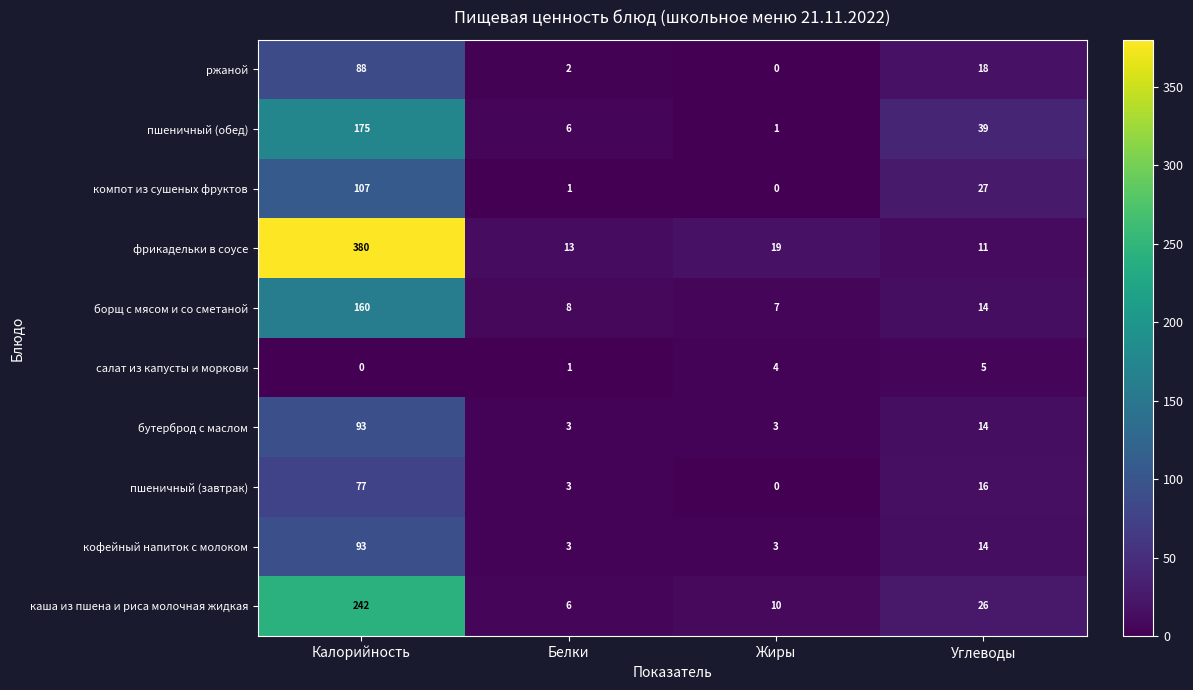

What is the average value of the каша из пшена и риса молочная жидкая series?

71